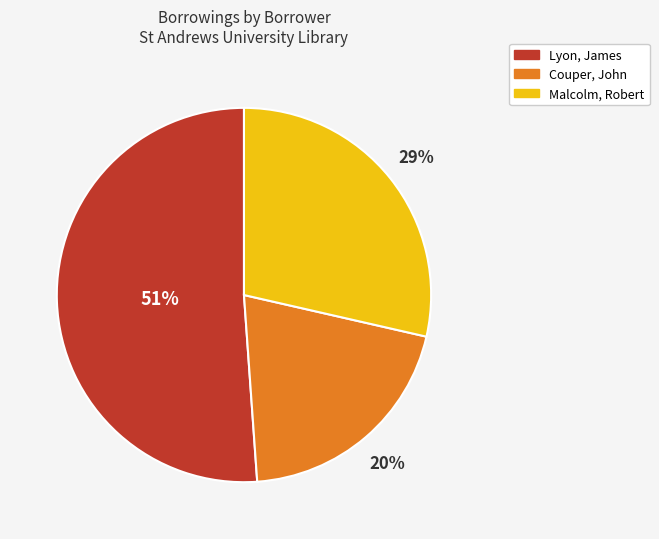

To the nearest percent, what is the average slice percentage?

33%